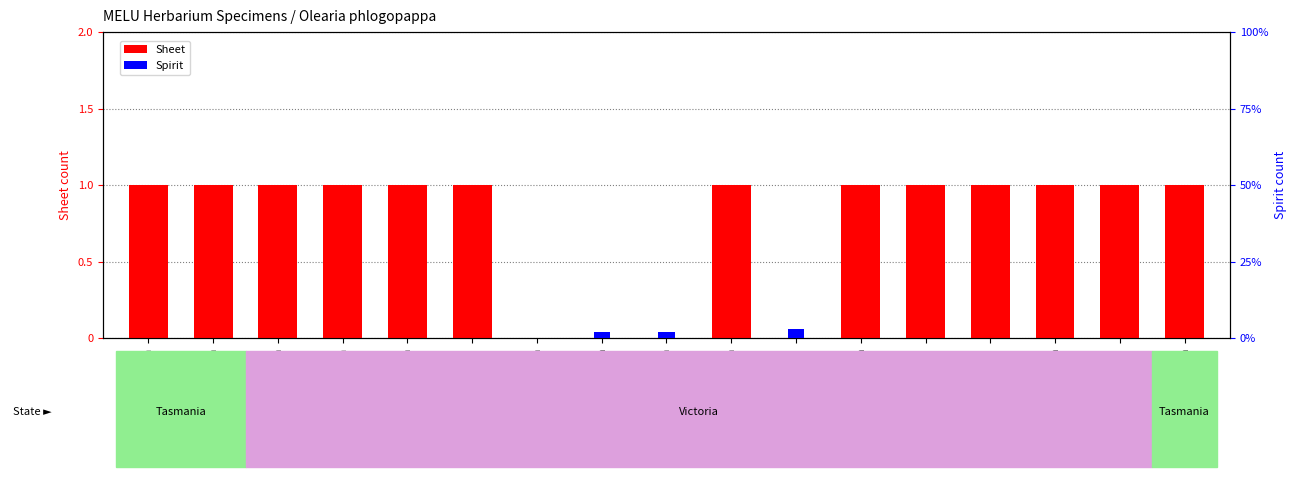

Is it true that Sheet equals 0 at MELUD103479a?

True